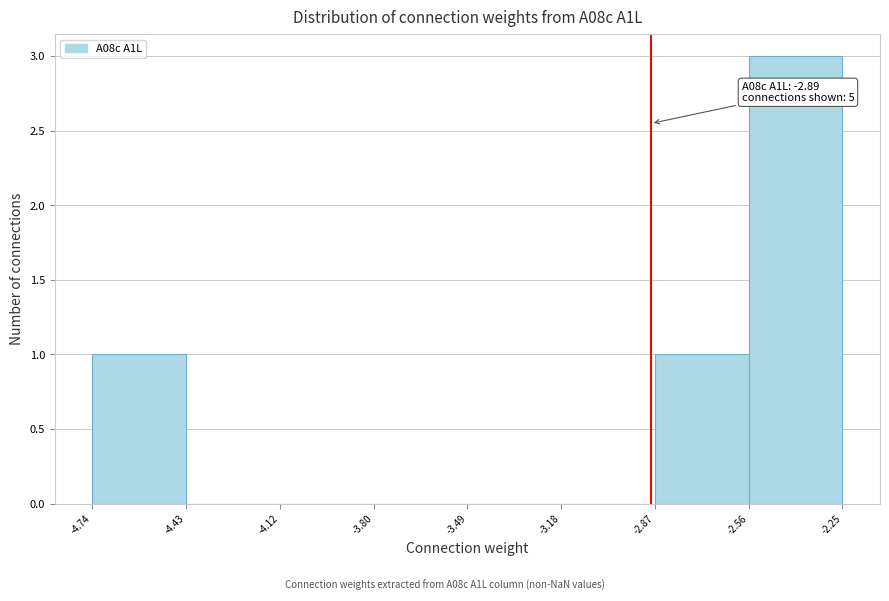

Over which range of the x-axis is the bar tallest?

-2.56 to -2.25